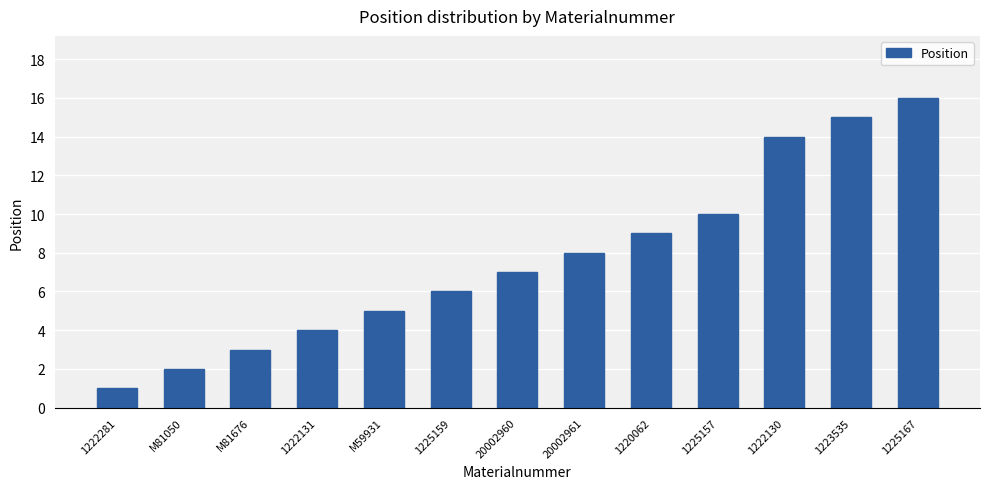

What position from the left is 1222131?

4